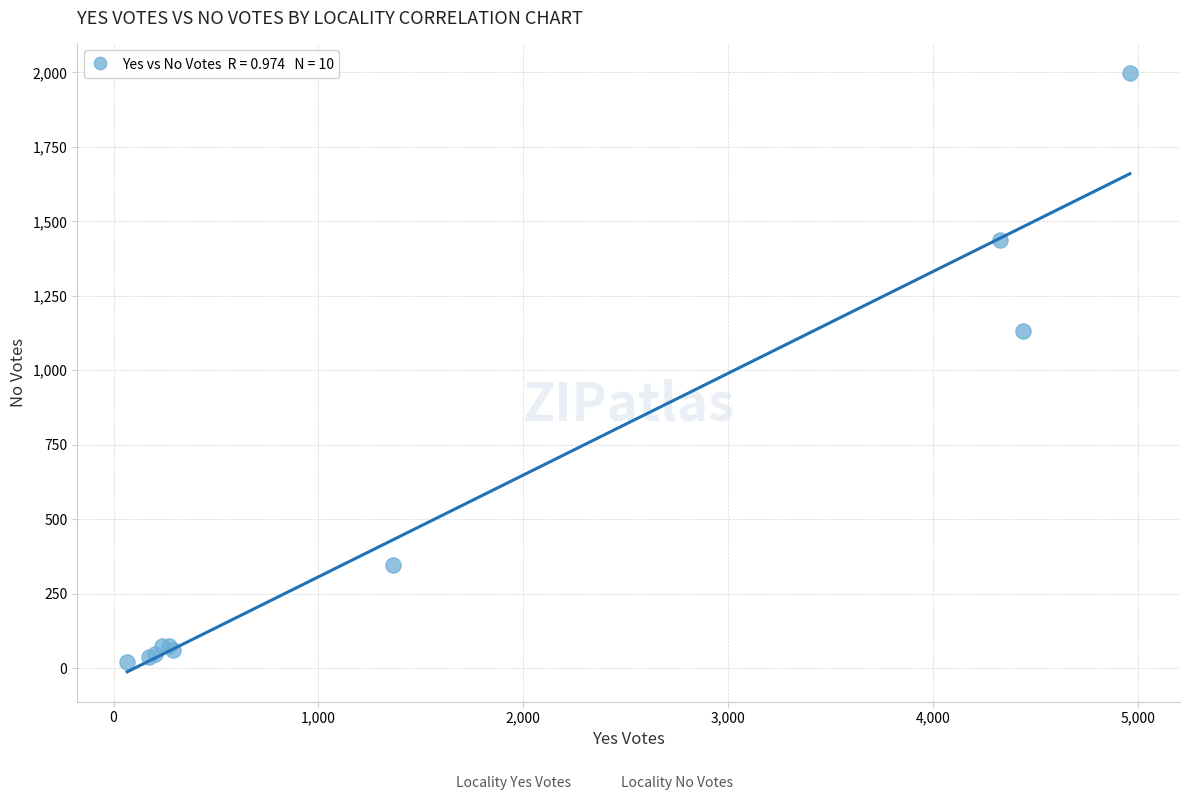

What Y value in the scatter plot is closest to 1009?

1132